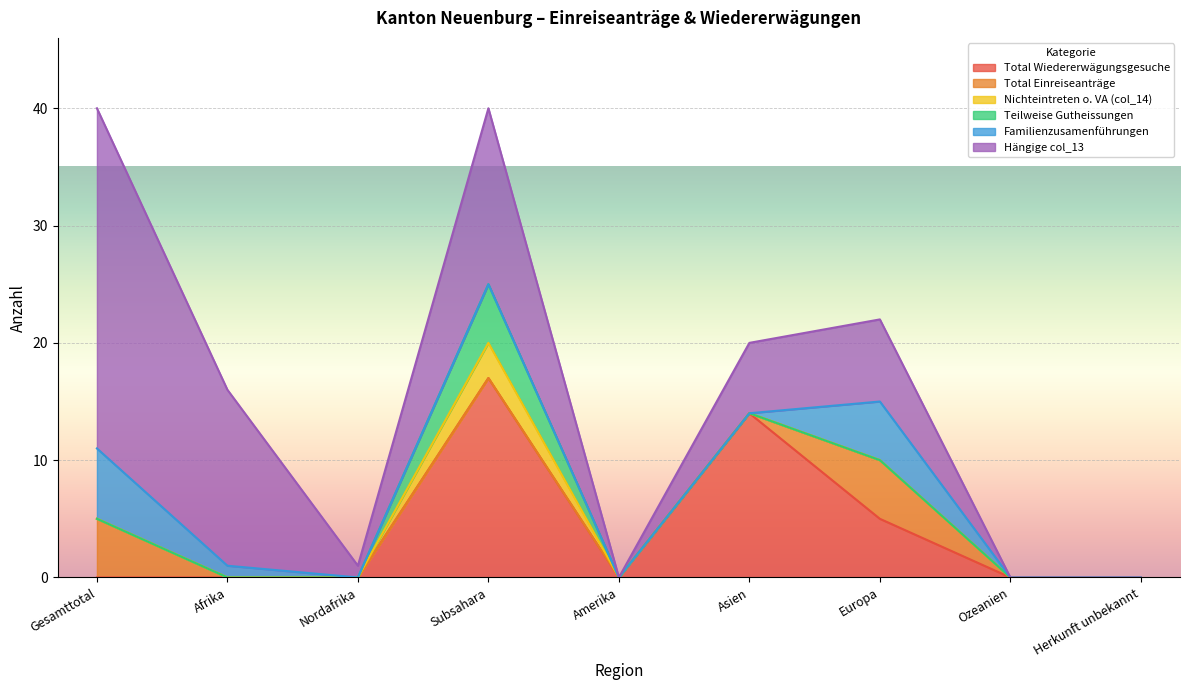

Where is Hängige col_13 nearest to the value 14?

Afrika